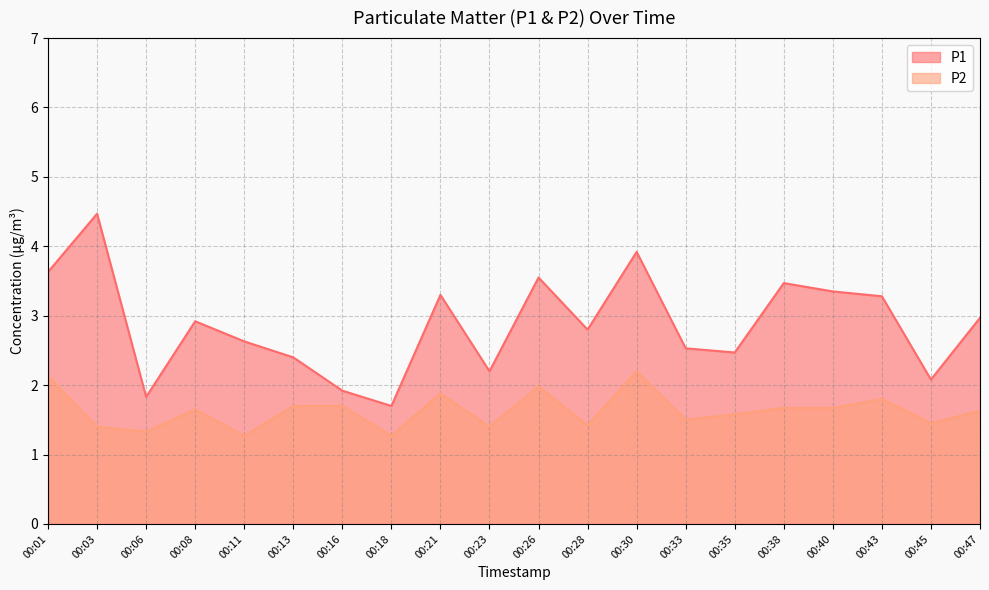

True or false: P1 has more than 2 interior local peaks.

True